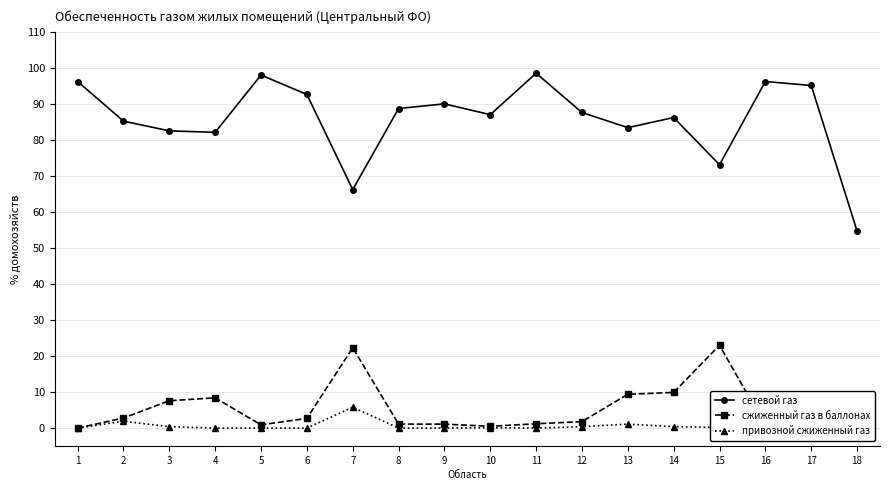

Between 5 and 17, which is larger?

5